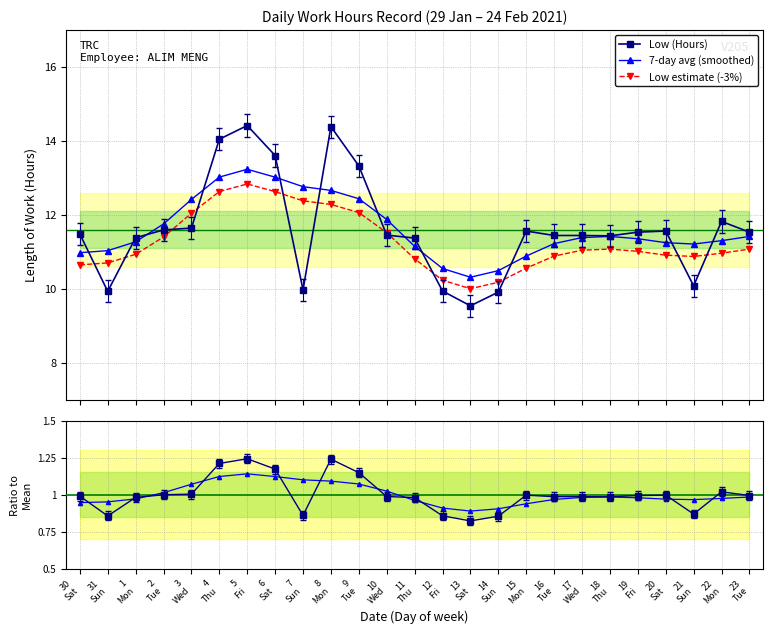

What is the highest value of the Low (Hours) series?

14.4